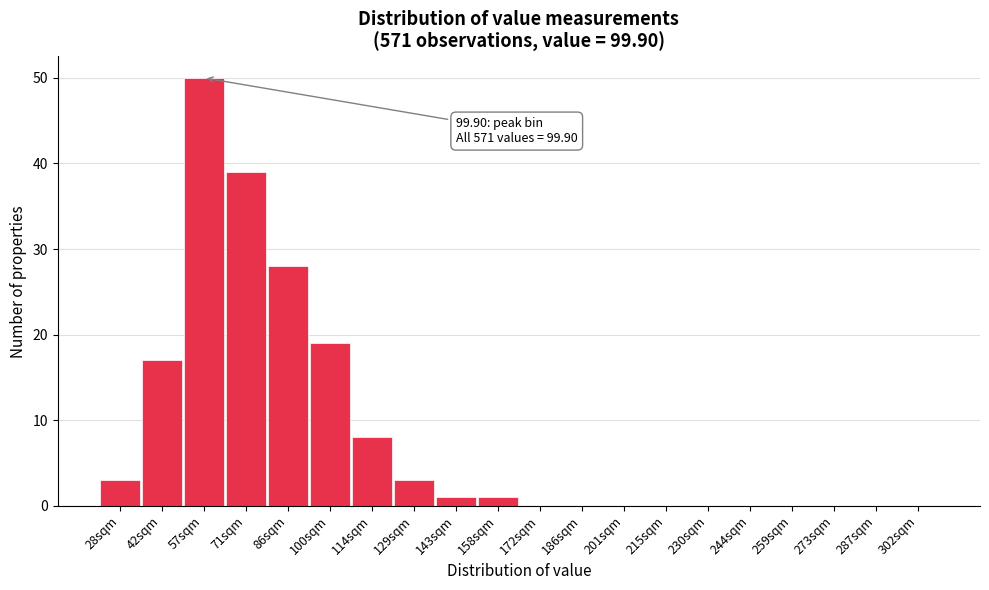

Reading left to right, transcribe all the data shown in this chart.

28sqm=3	42sqm=17	57sqm=50	71sqm=39	86sqm=28	100sqm=19	114sqm=8	129sqm=3	143sqm=1	158sqm=1	172sqm=0	186sqm=0	201sqm=0	215sqm=0	230sqm=0	244sqm=0	259sqm=0	273sqm=0	287sqm=0	302sqm=0